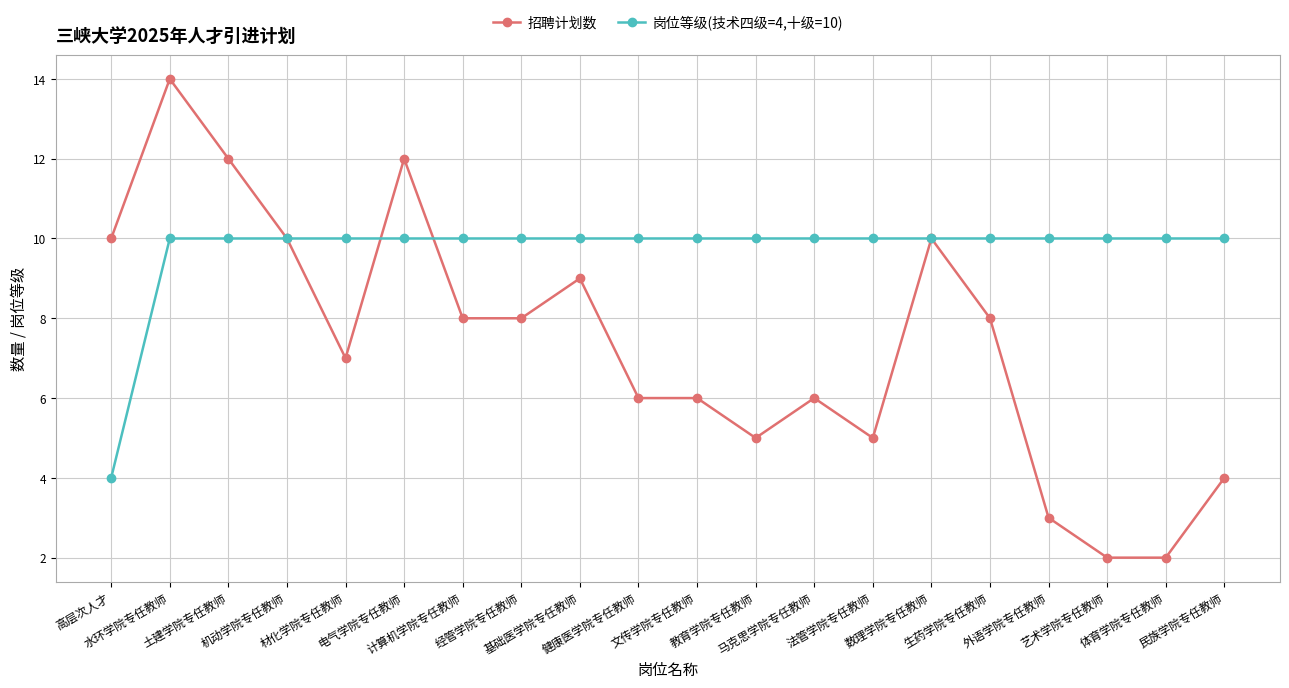

At which category does 招聘计划数 reach its first local valley?

材化学院专任教师